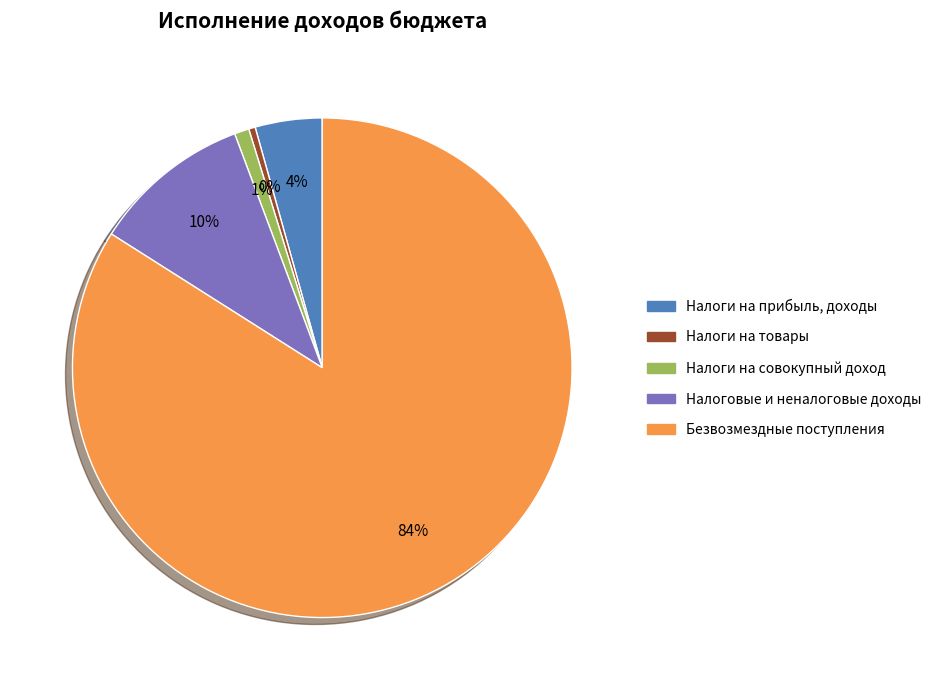

To the nearest percent, what is the average slice percentage?

20%